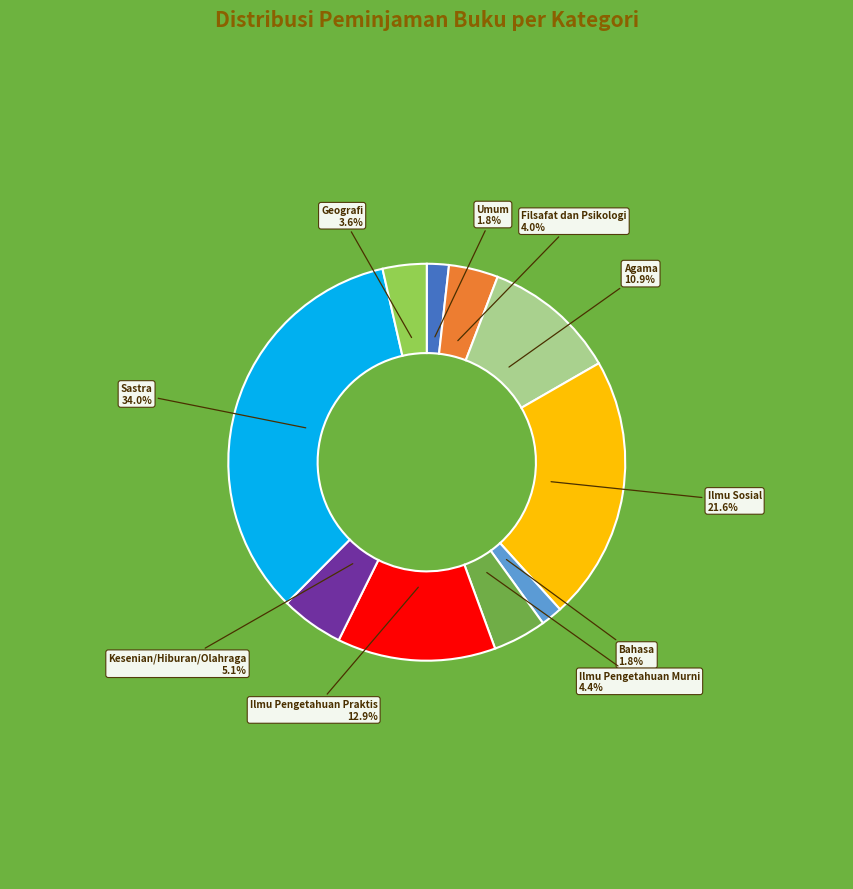

Which has a higher value, Agama or Umum?

Agama